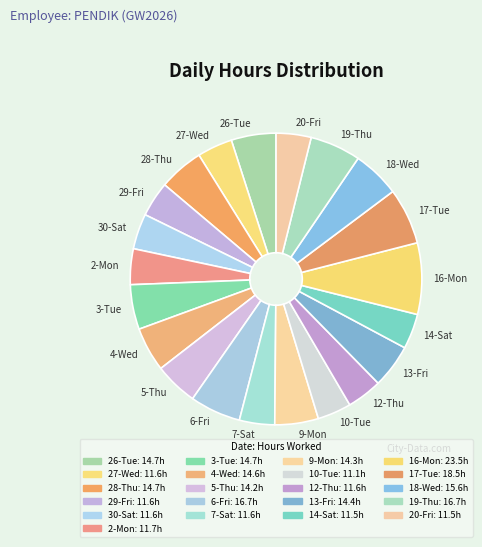

Is the sum of 16-Mon and 12-Thu greater than half?

No